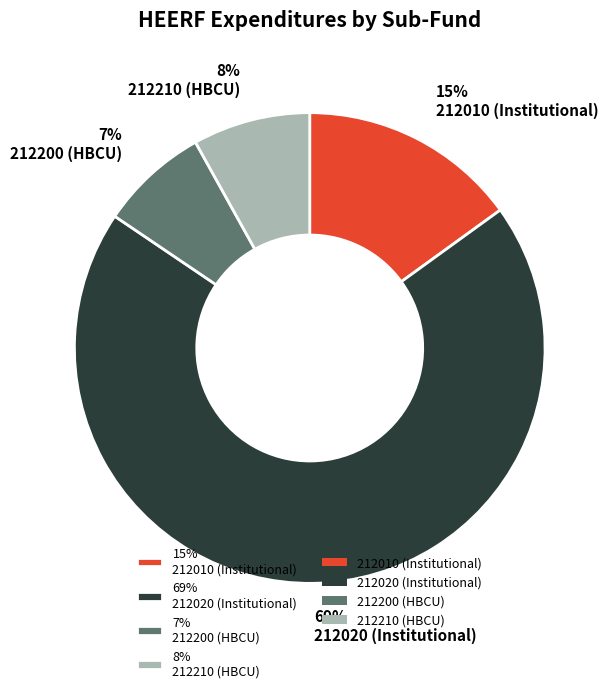

To the nearest percent, what is the average slice percentage?

25%